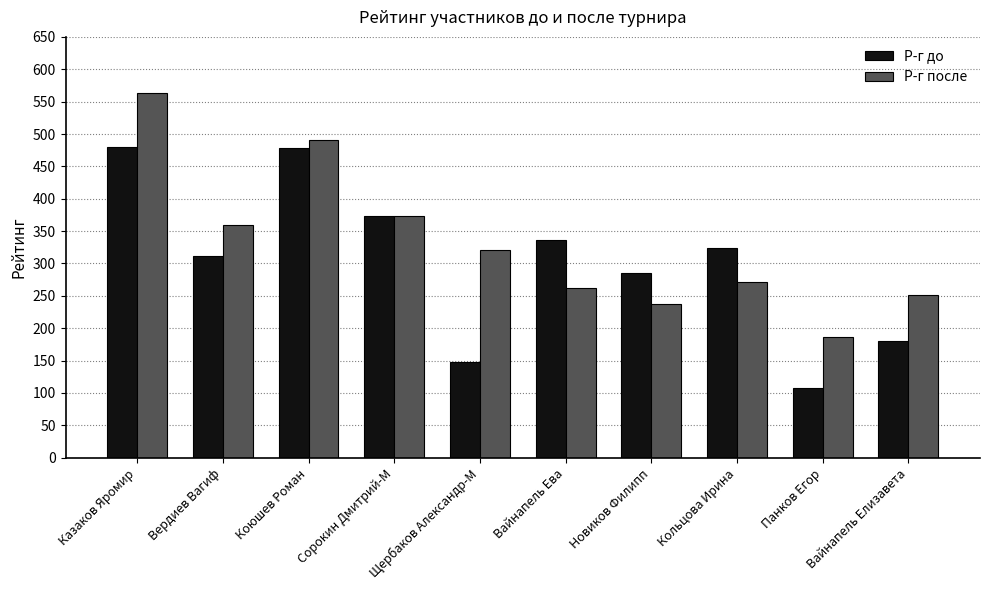

What is the sum of all Р-г до values?

3026